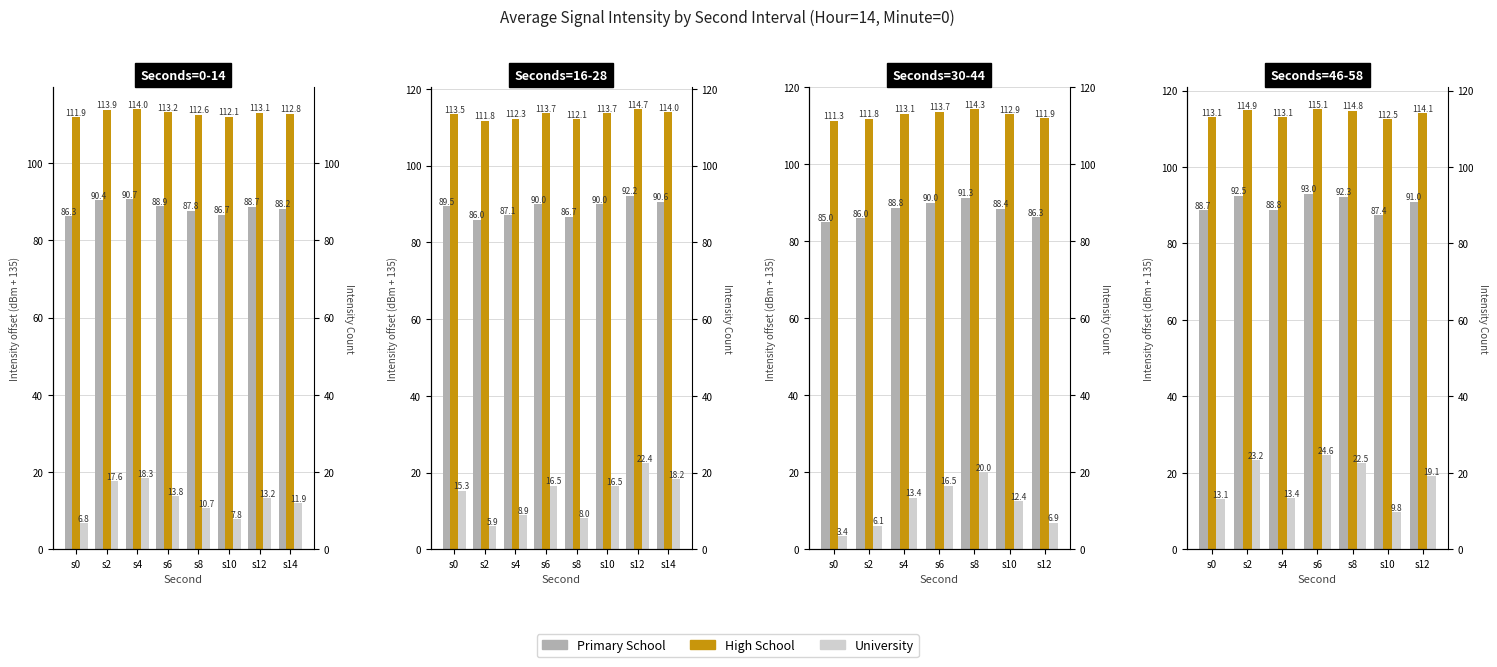

How many values in the High School series are below 114?

3